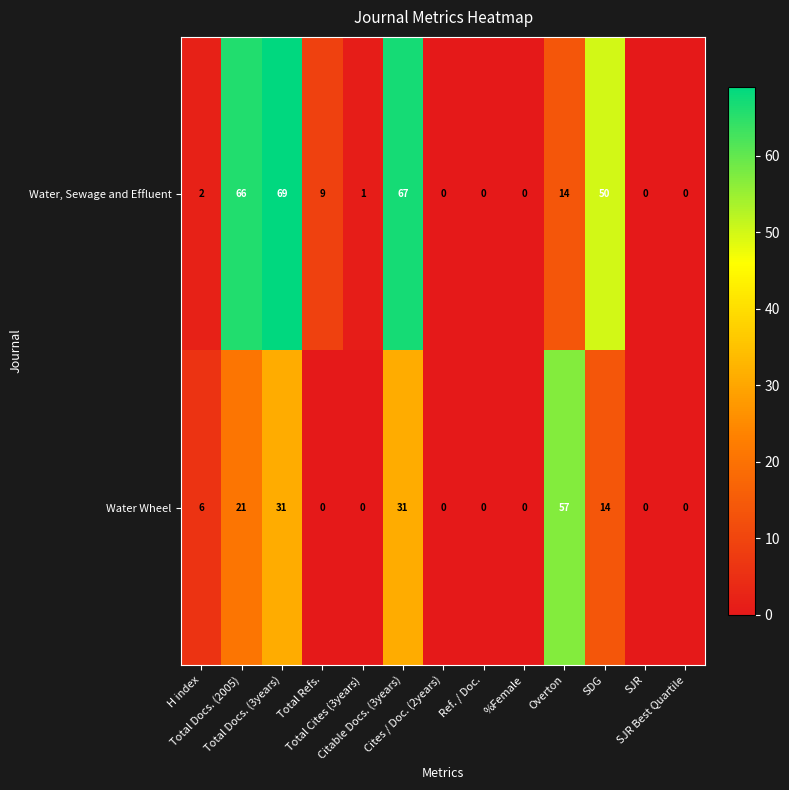

Which series has the largest total across all categories?

Water, Sewage and Effluent